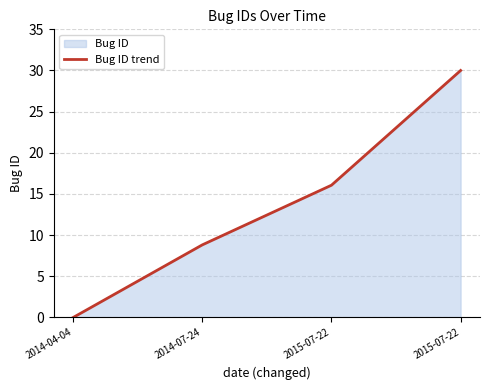

How many values are below 16?

2